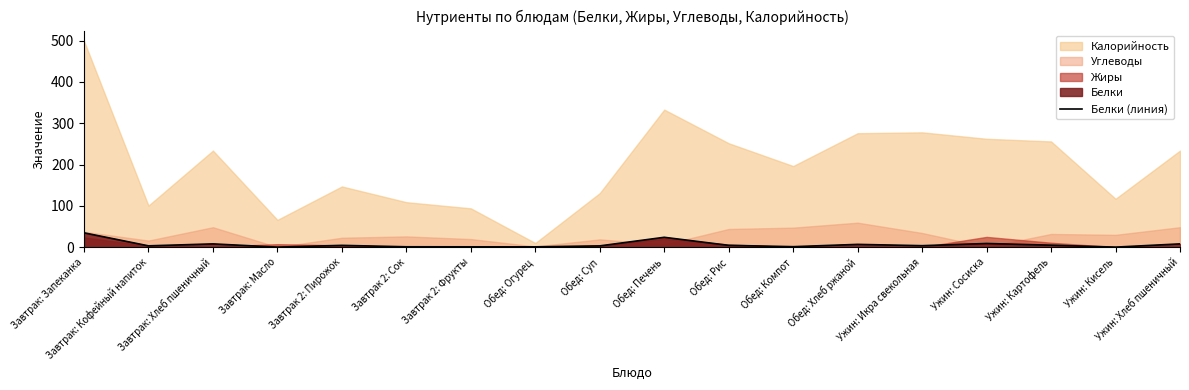

Is it true that the value at Ужин: Хлеб пшеничный is 7.9?

True